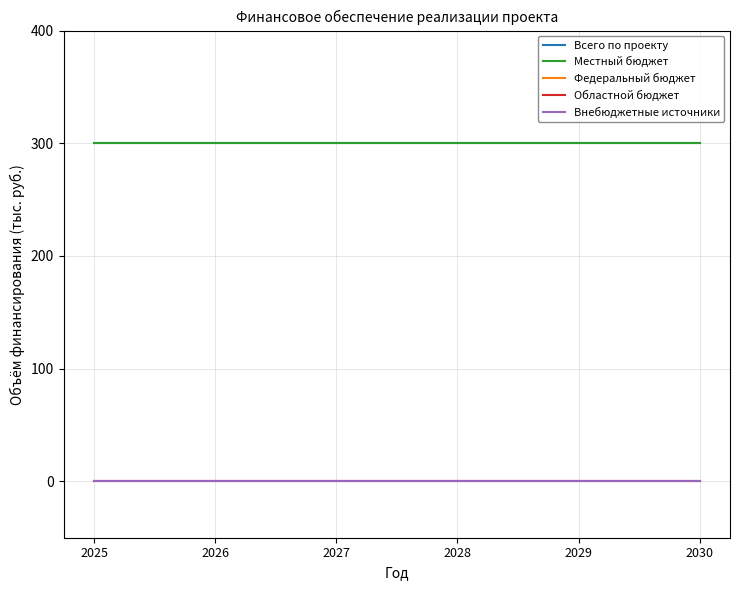

True or false: Областной бюджет and Внебюджетные источники cross at least once.

False